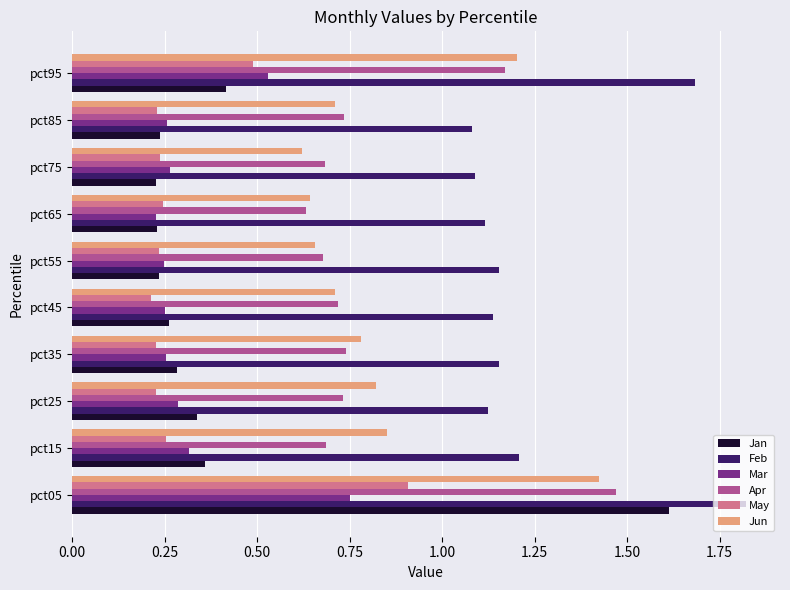

The Mar series shows 0.3 at pct35. True or false?

True